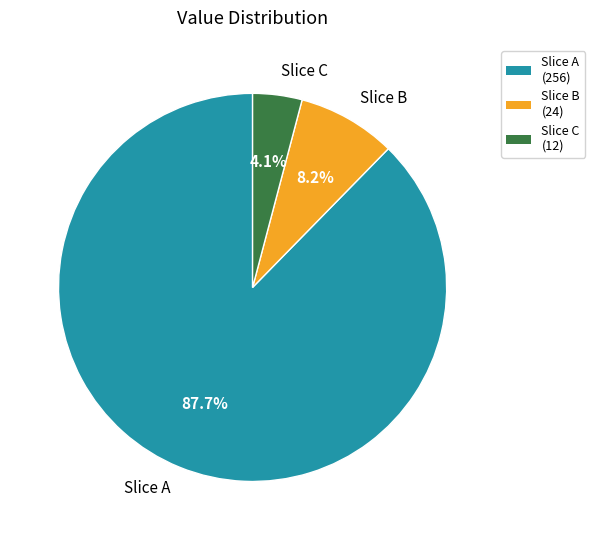

Between Slice B and Slice C, which is larger?

Slice B